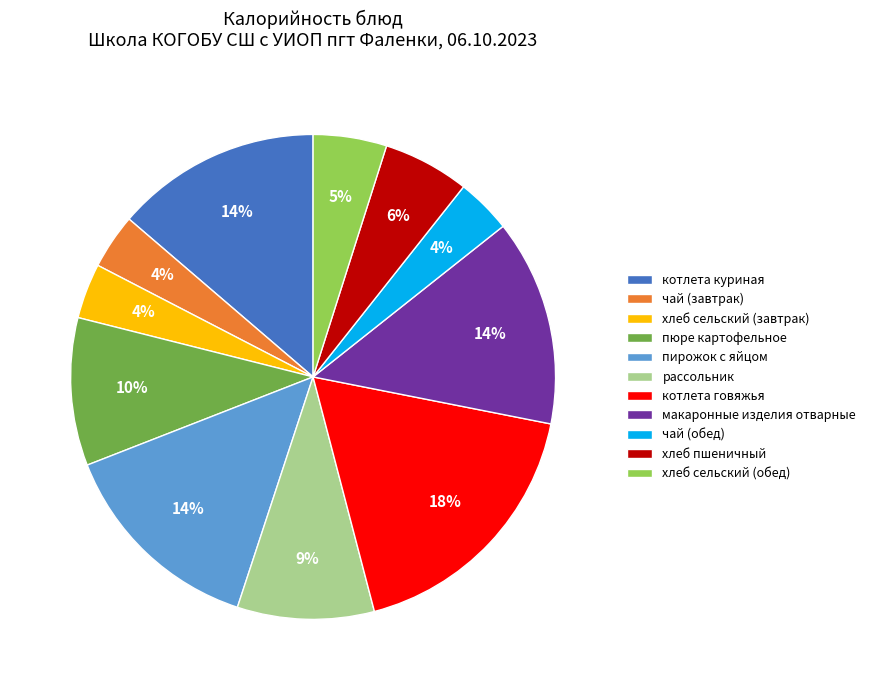

Between пюре картофельное and чай (завтрак), which is larger?

пюре картофельное